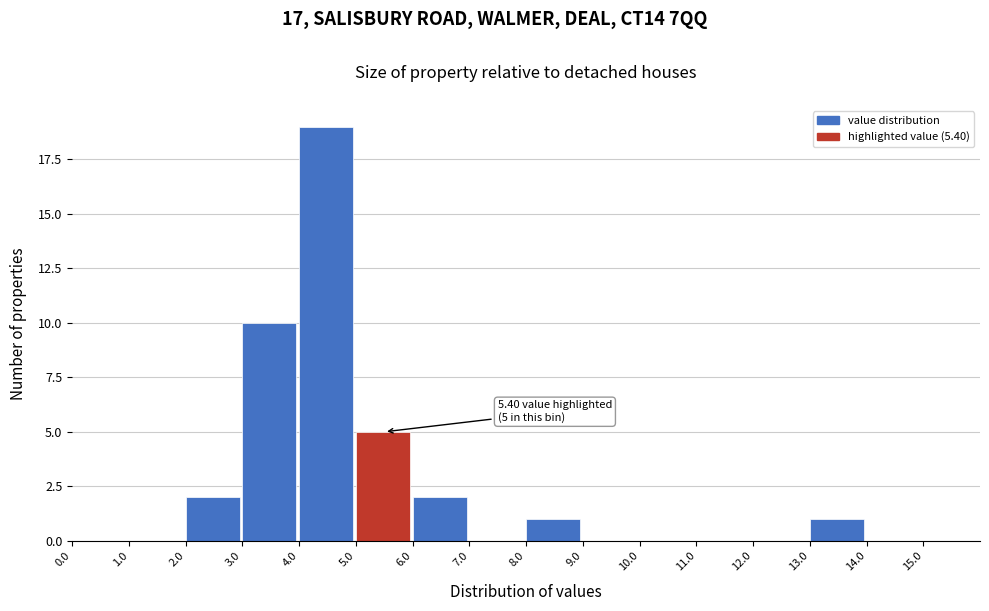

Which range on the x-axis has the tallest bar?

4 to 5